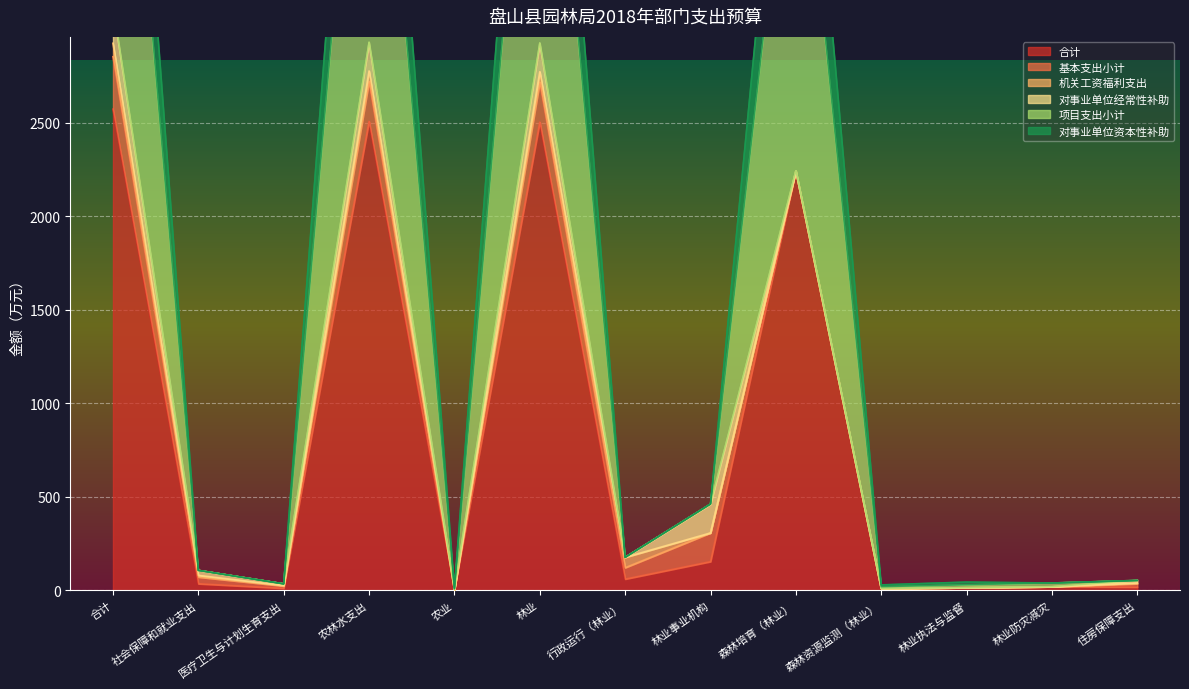

Which series has the widest spread of values?

项目支出小计